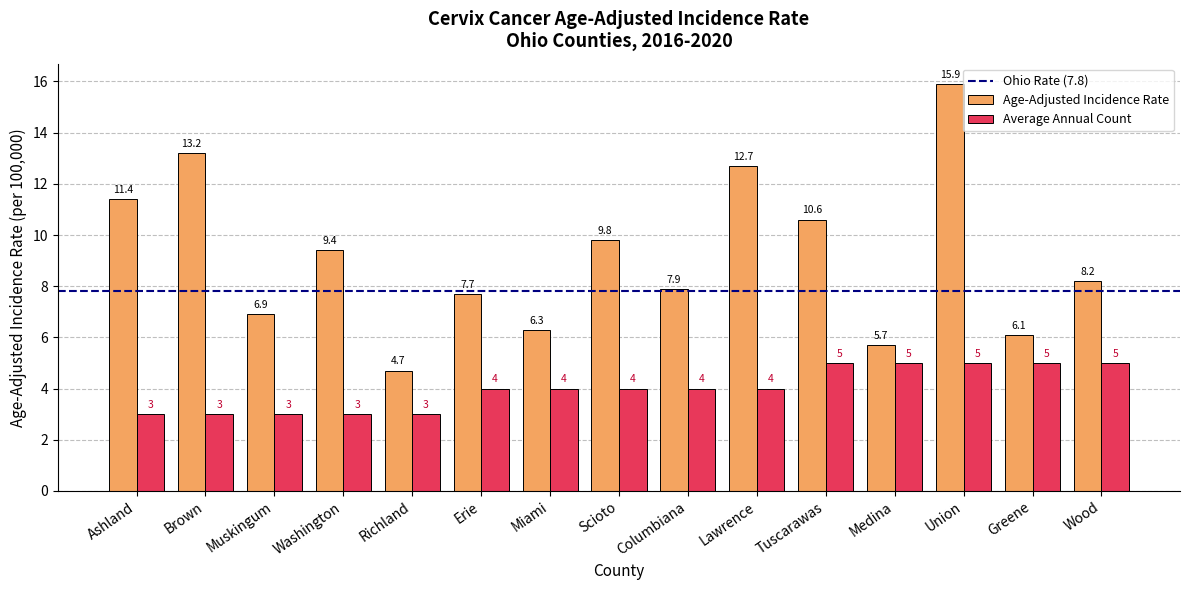

What is the label of the 7th bar from the left?

Miami